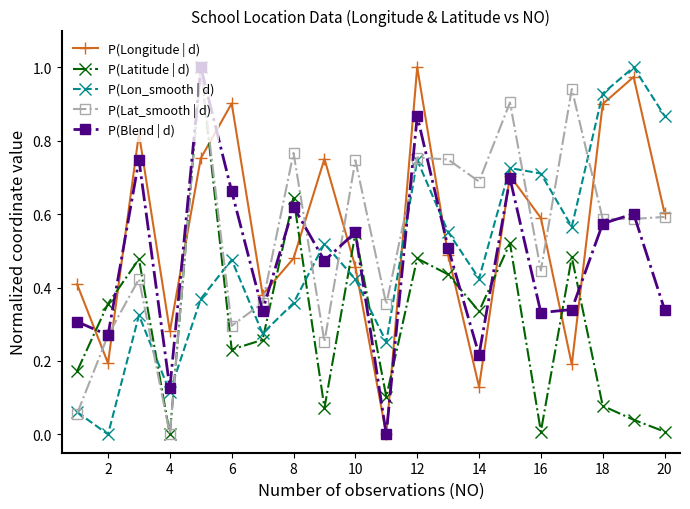

True or false: P(Latitude | d) has more than 1 interior local peaks.

True